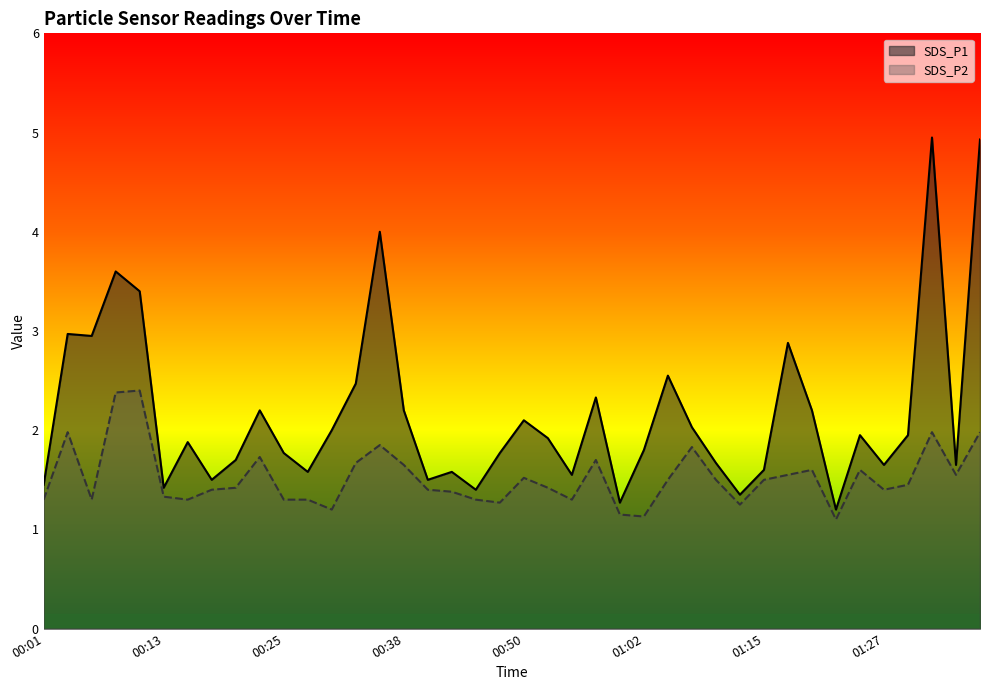

The value of SDS_P1 at 00:25 is 0.7. True or false?

False